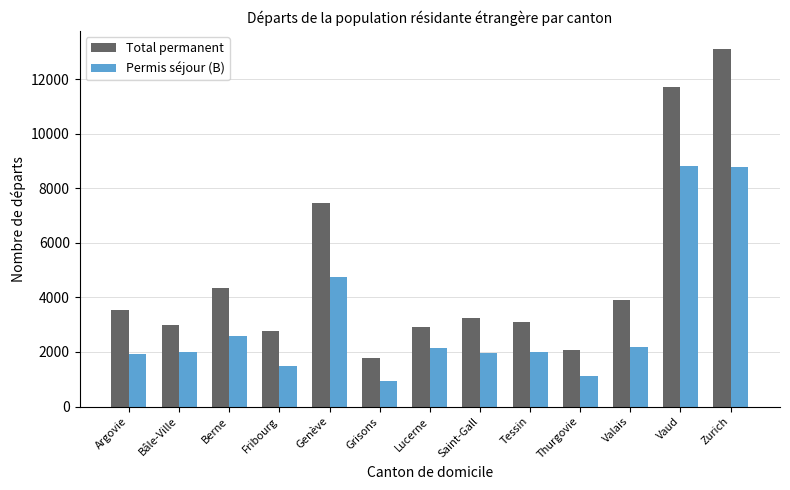

What is the sum of the Permis séjour (B) values at Thurgovie and Fribourg?

2632